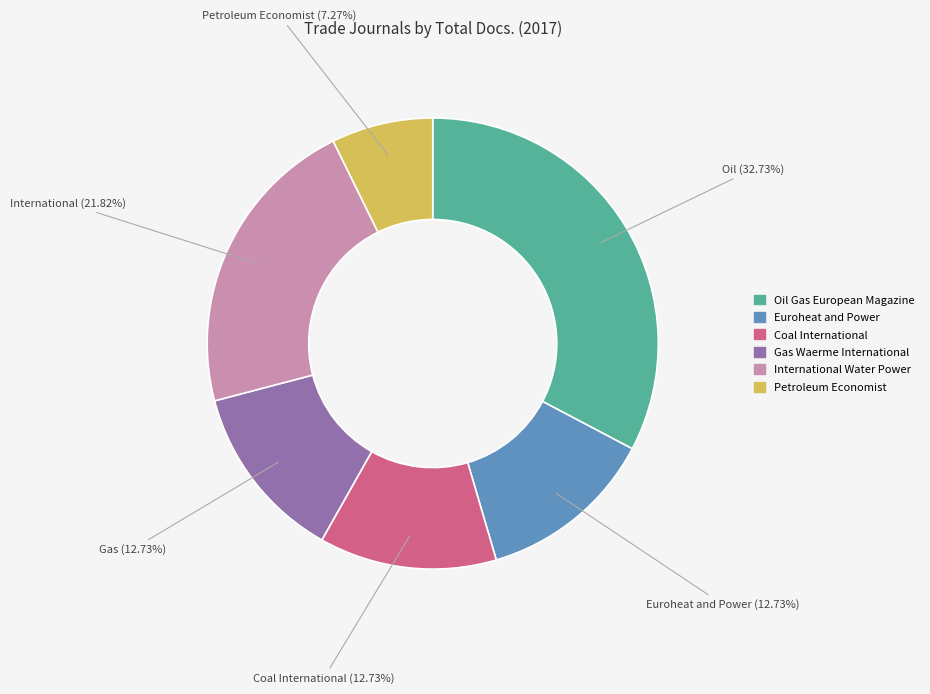

What is the ratio of the value at Coal International to the value at Oil Gas European Magazine?

0.4